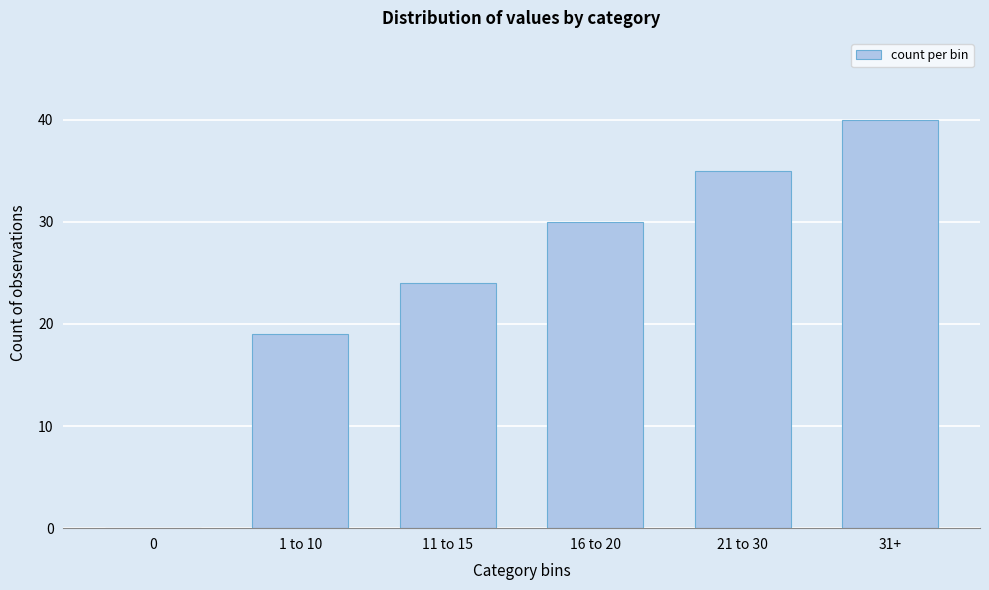

Reading left to right, extract all data points from this chart.

0=0	1 to 10=19	11 to 15=24	16 to 20=30	21 to 30=35	31+=40